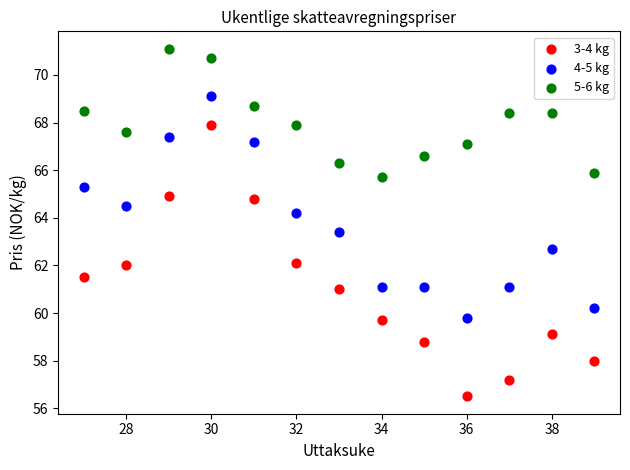

Which series reaches the minimum Y coordinate?

3-4 kg